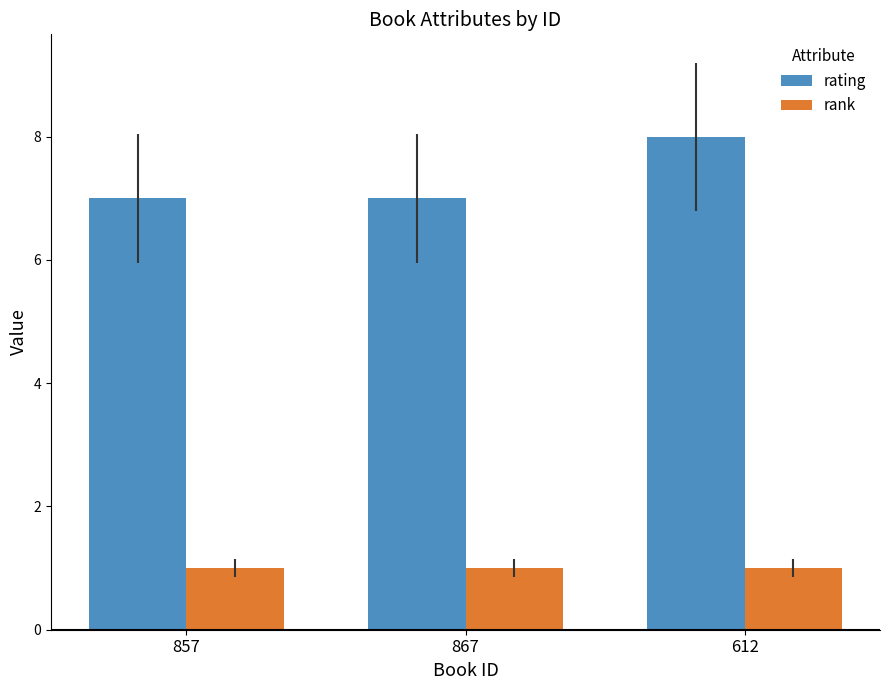

Reading right to left, what are all the values shown in this chart?

rating: 8	7	7
rank: 1	1	1